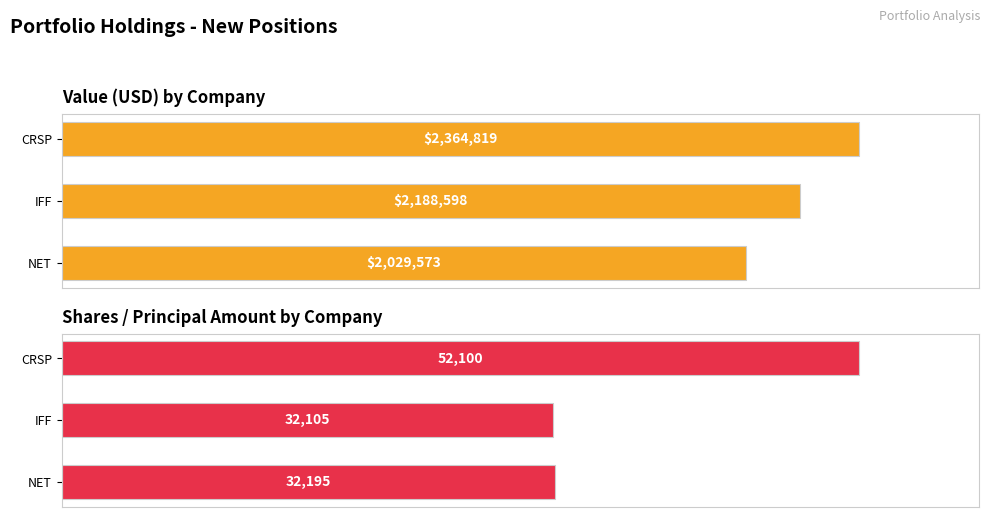

Count the number of categories in the chart.

3